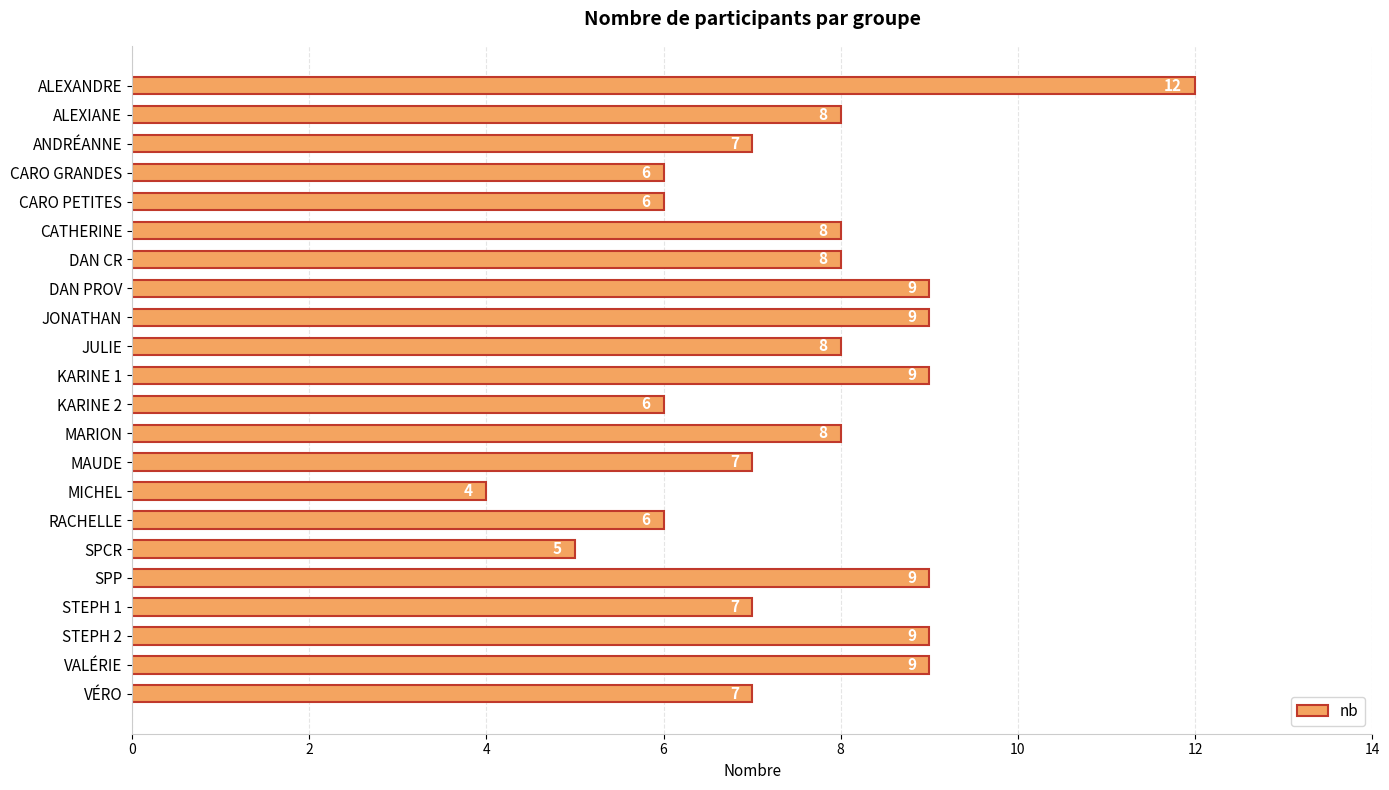

Reading bottom to top, list all the values displayed in this chart.

VÉRO=7	VALÉRIE=9	STEPH 2=9	STEPH 1=7	SPP=9	SPCR=5	RACHELLE=6	MICHEL=4	MAUDE=7	MARION=8	KARINE 2=6	KARINE 1=9	JULIE=8	JONATHAN=9	DAN PROV=9	DAN CR=8	CATHERINE=8	CARO PETITES=6	CARO GRANDES=6	ANDRÉANNE=7	ALEXIANE=8	ALEXANDRE=12